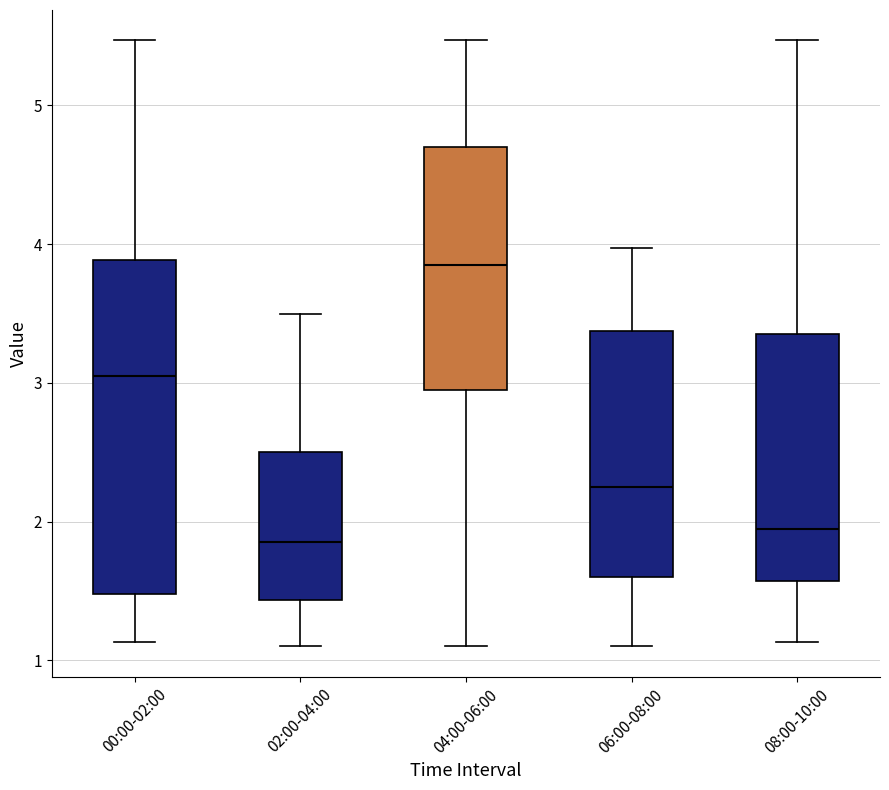

Where is the lower edge of the box for 06:00-08:00 on the y-axis? The values are not printed on the chart, so give them approximately, as read against the axis.

1.6